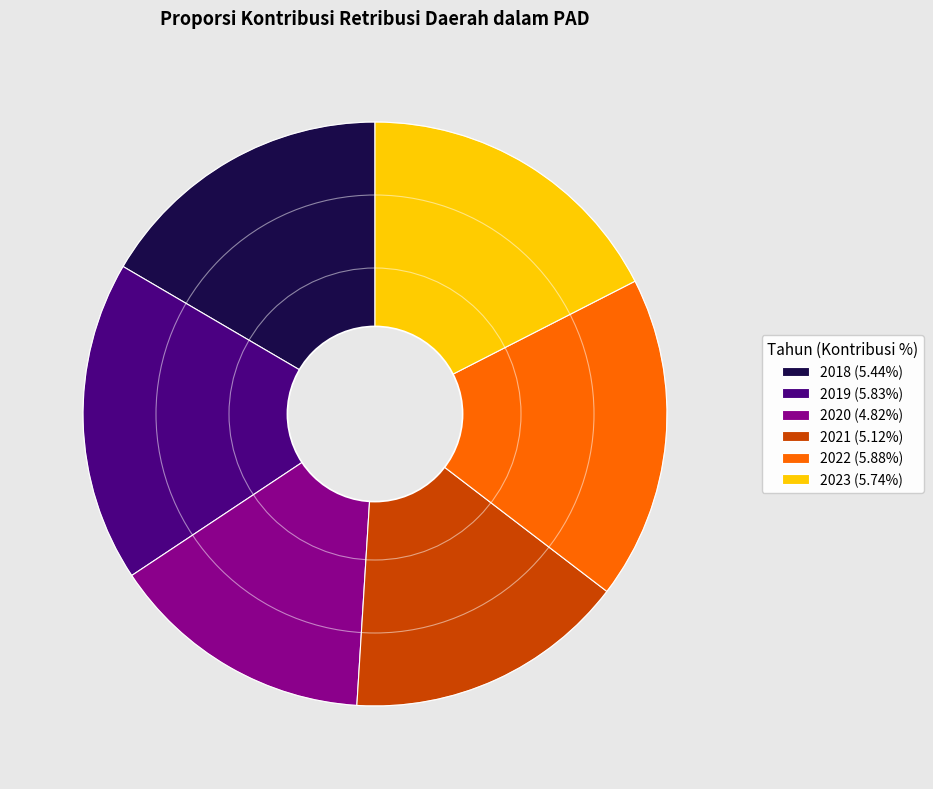

Which slice is the smallest?

2020